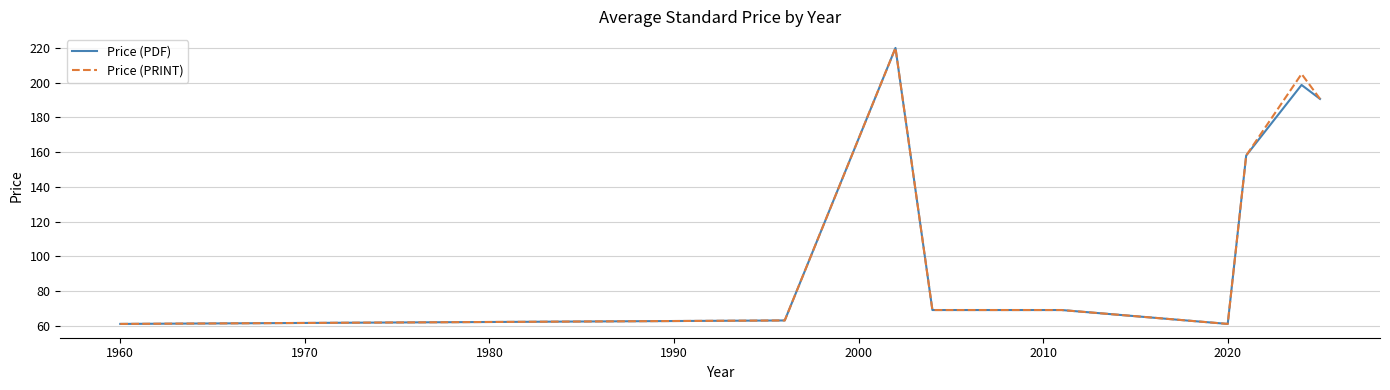

What is the minimum value shown in the chart?

61.0